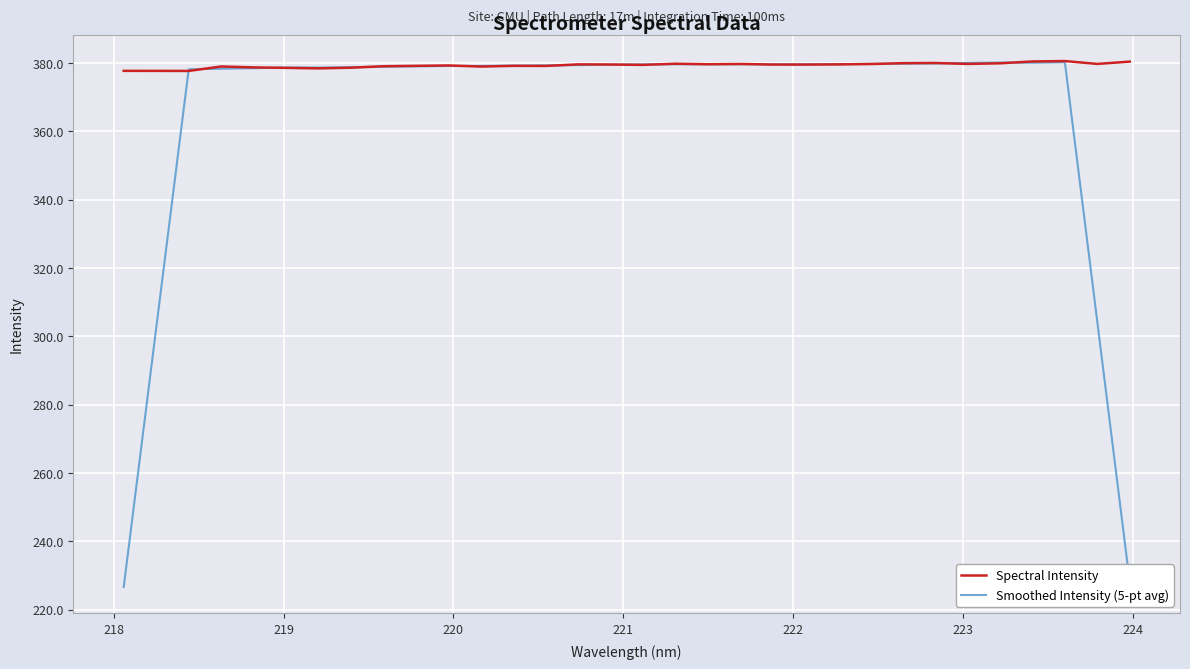

Which series has the widest spread of values?

Smoothed Intensity (5-pt avg)